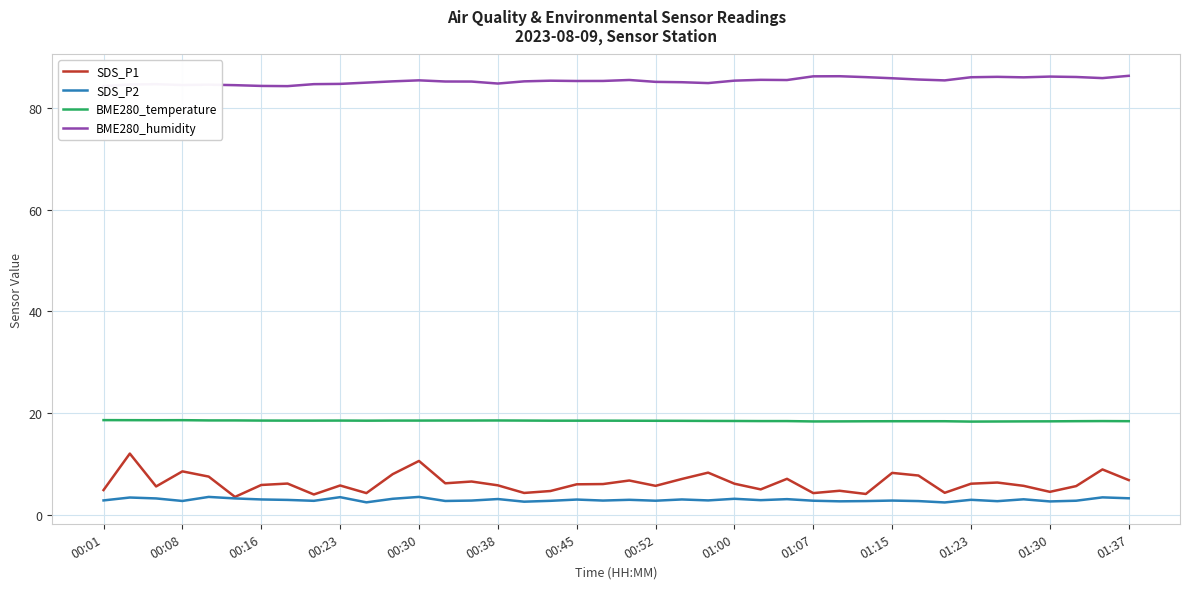

Which series has the largest total across all categories?

BME280_humidity